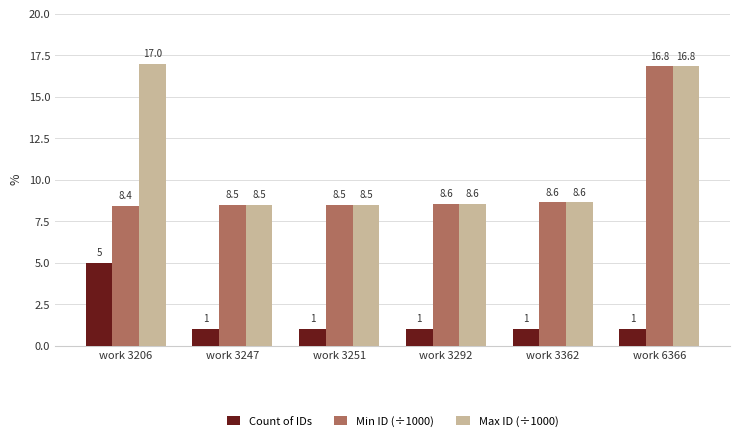

Reading right to left, transcribe all the data shown in this chart.

Count of IDs: 1.0	1.0	1.0	1.0	1.0	5.0
Min ID (÷1000): 16.8	8.6	8.6	8.5	8.5	8.4
Max ID (÷1000): 16.8	8.6	8.6	8.5	8.5	17.0